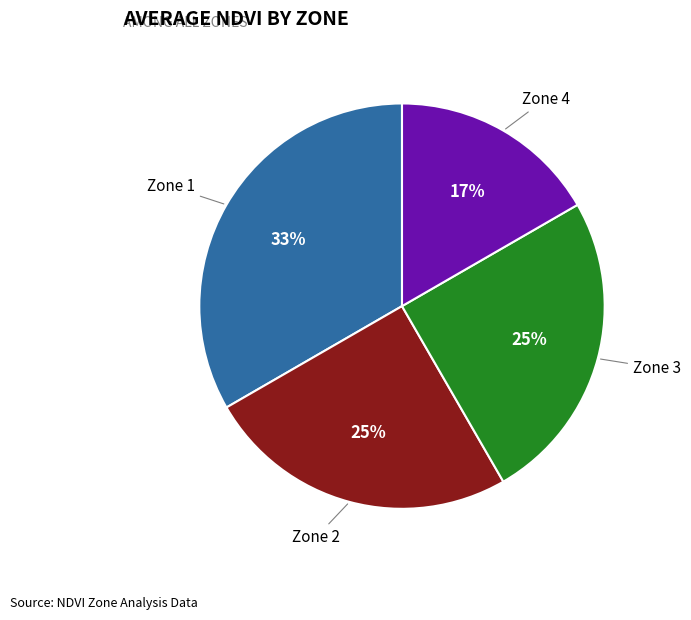

Is there any slice that represents more than half of the pie?

No